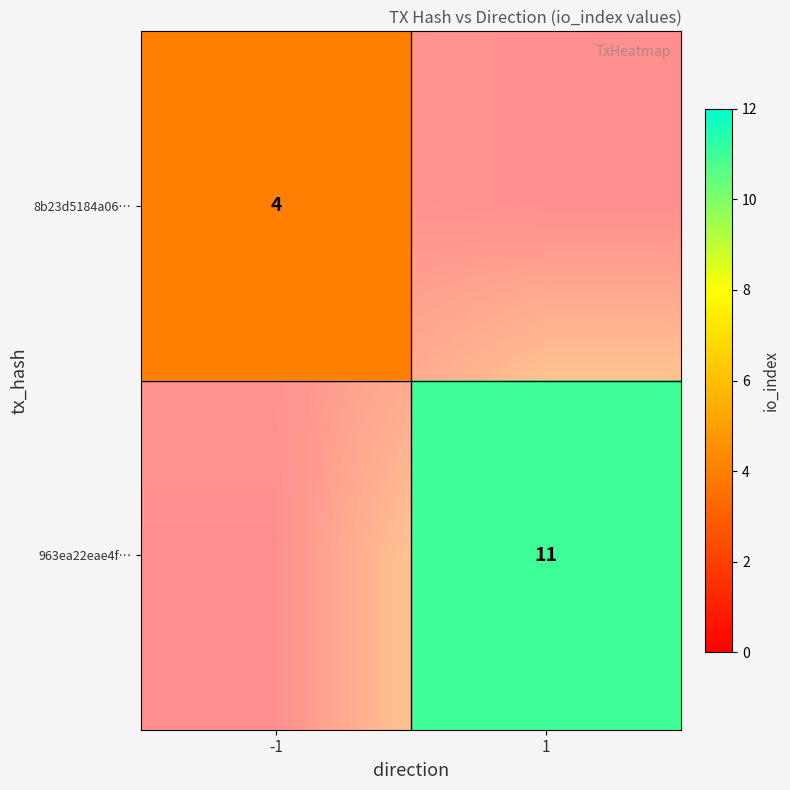

What is the highest value of the 8b23d5184a06… series?

4.0